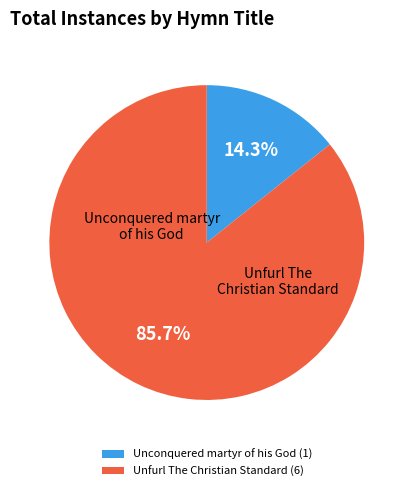

Is there any slice that represents more than half of the pie?

Yes